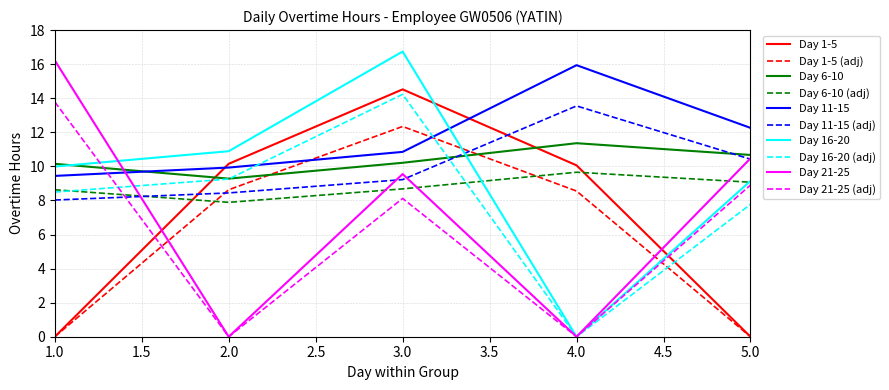

What is the difference between the maximum and minimum values in the Day 1-5 series?

14.5